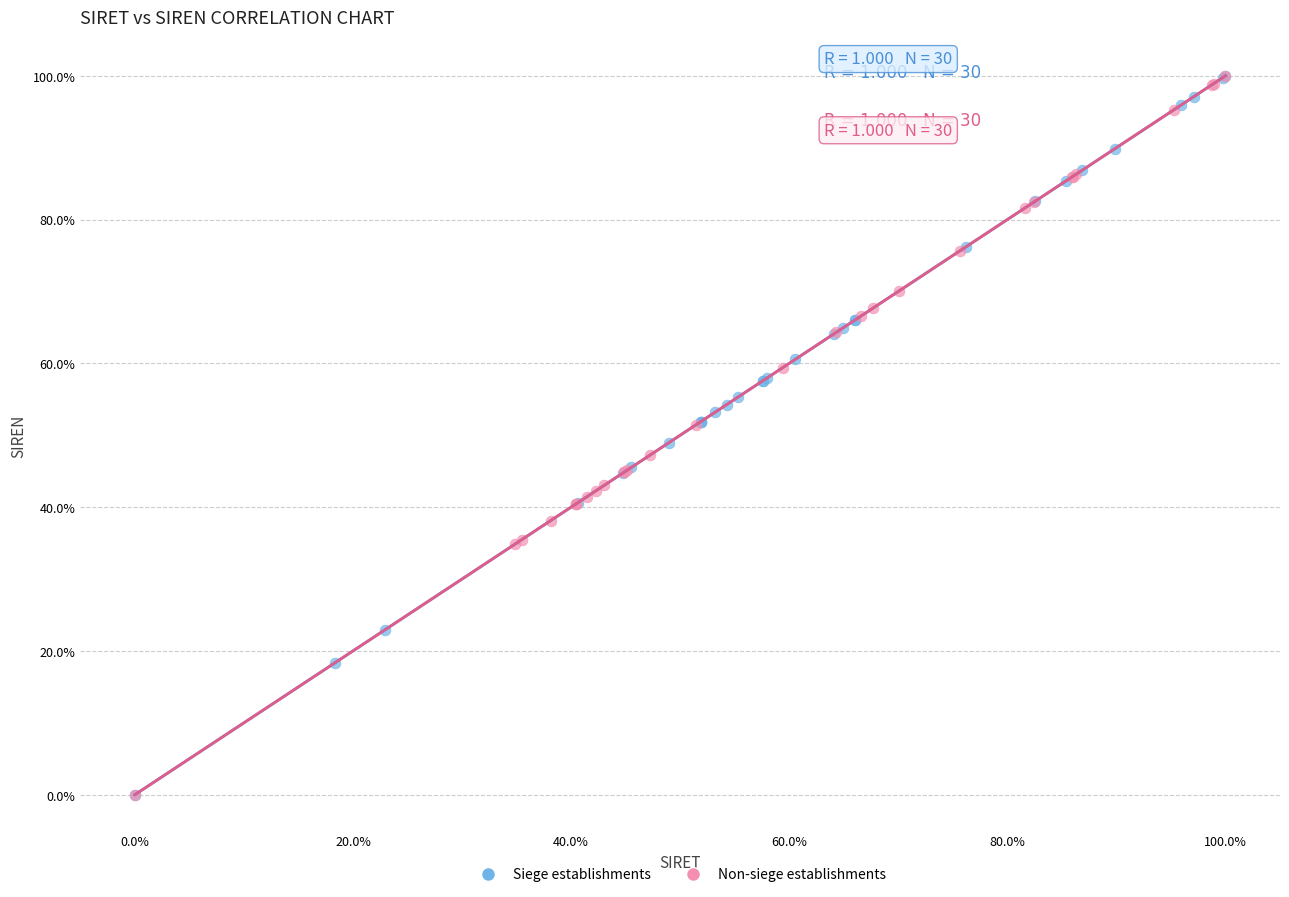

What are all the series names shown in the legend?

Siege establishments, Non-siege establishments